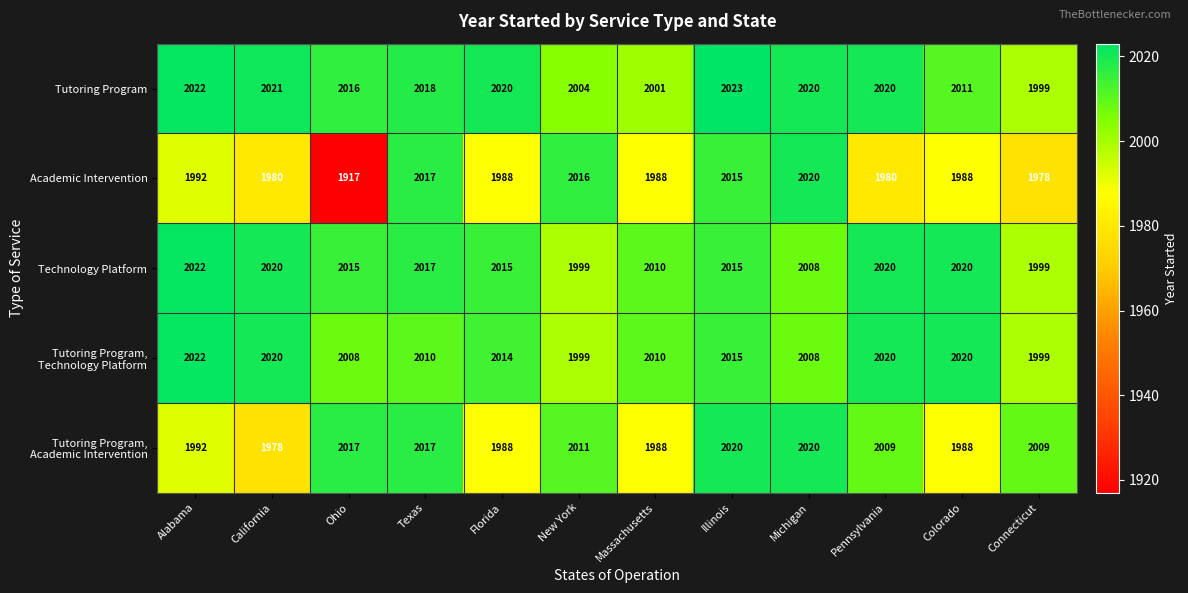

Which series has the widest spread of values?

Academic Intervention